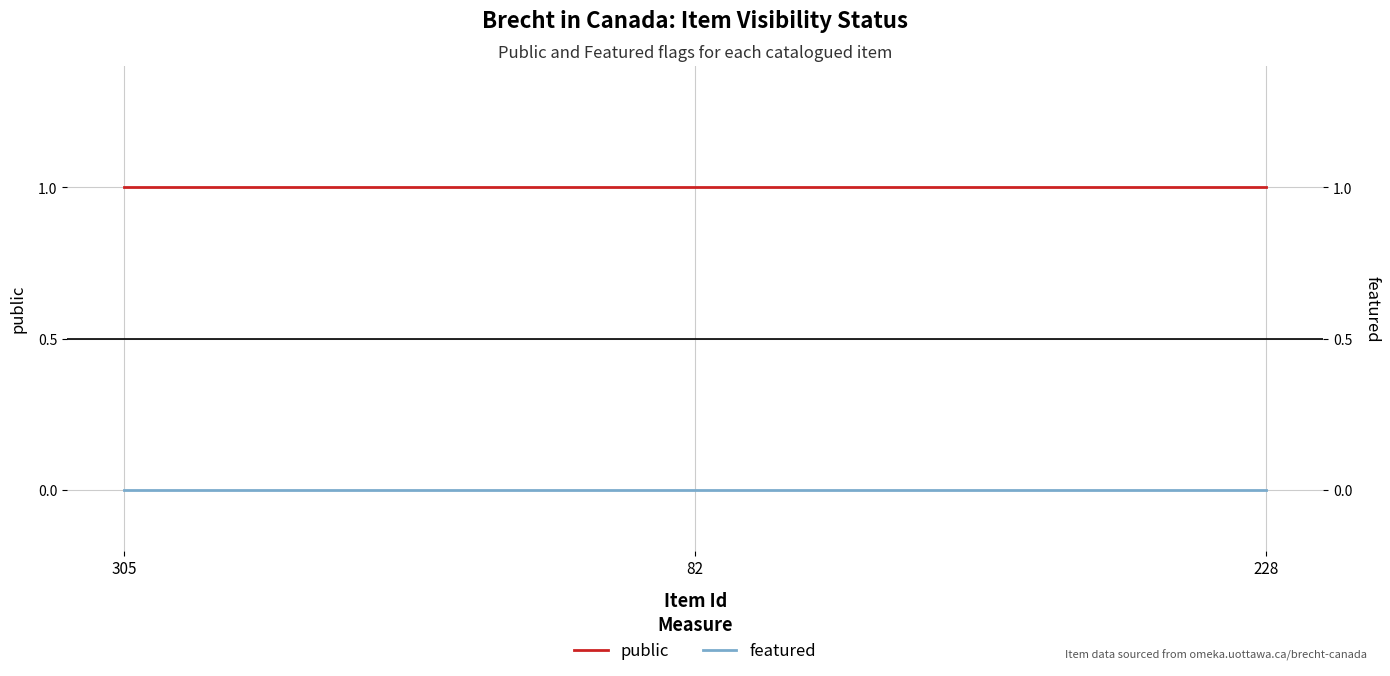

Reading left to right, list all the values displayed in this chart.

public: 305=1	82=1	228=1
featured: 305=0	82=0	228=0